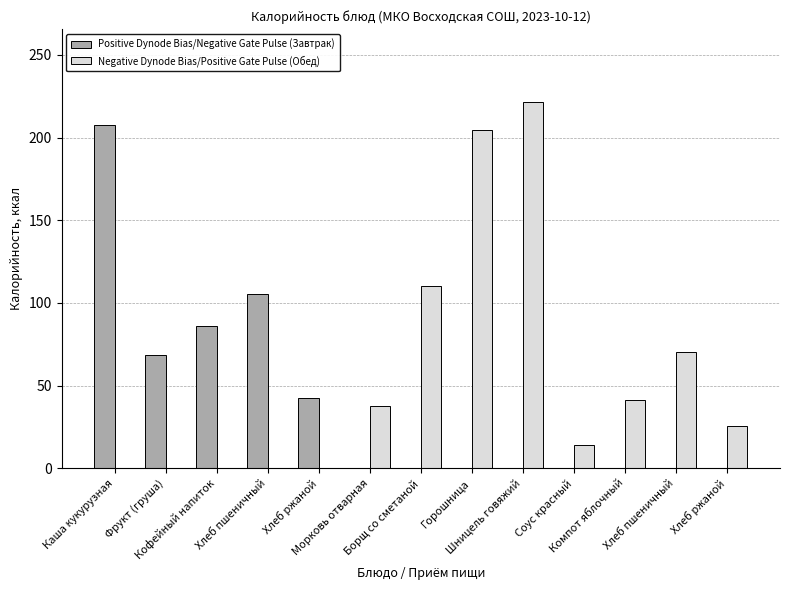

What is the sum of all Negative Dynode Bias/Positive Gate Pulse (Обед) values?

725.8